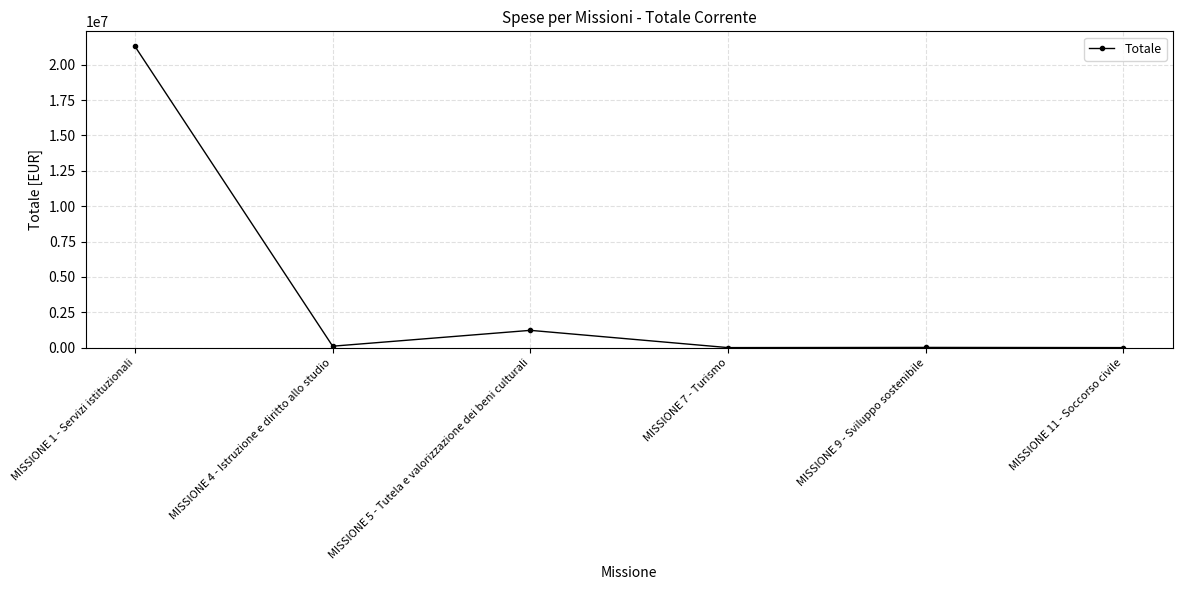

Which category has the highest value across all series?

MISSIONE 1 - Servizi istituzionali